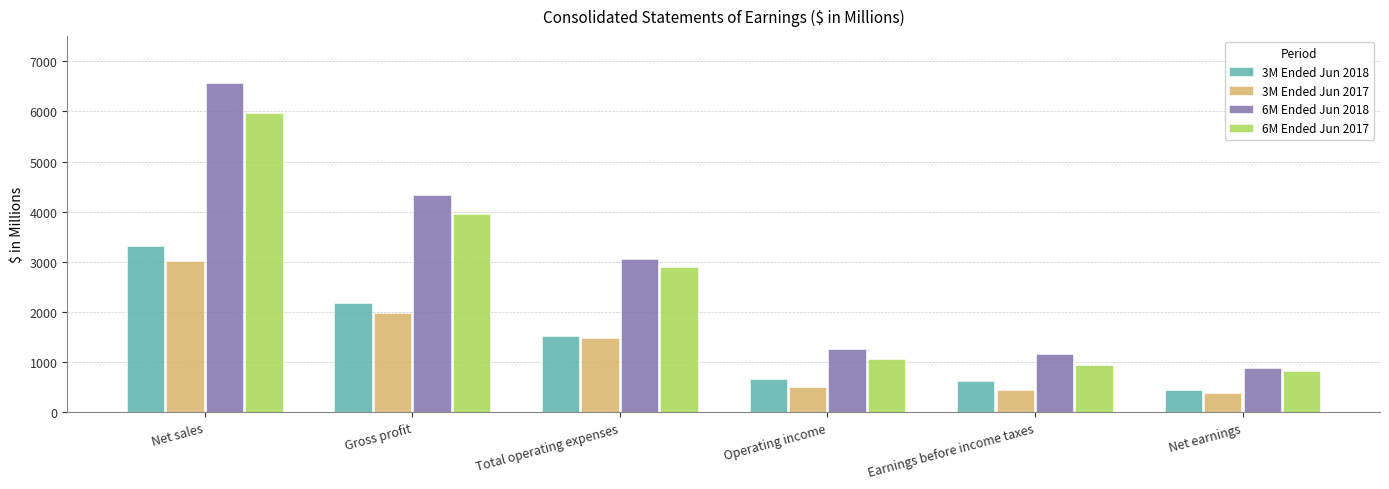

Which series changed the most between Net sales and Earnings before income taxes?

6M Ended Jun 2018